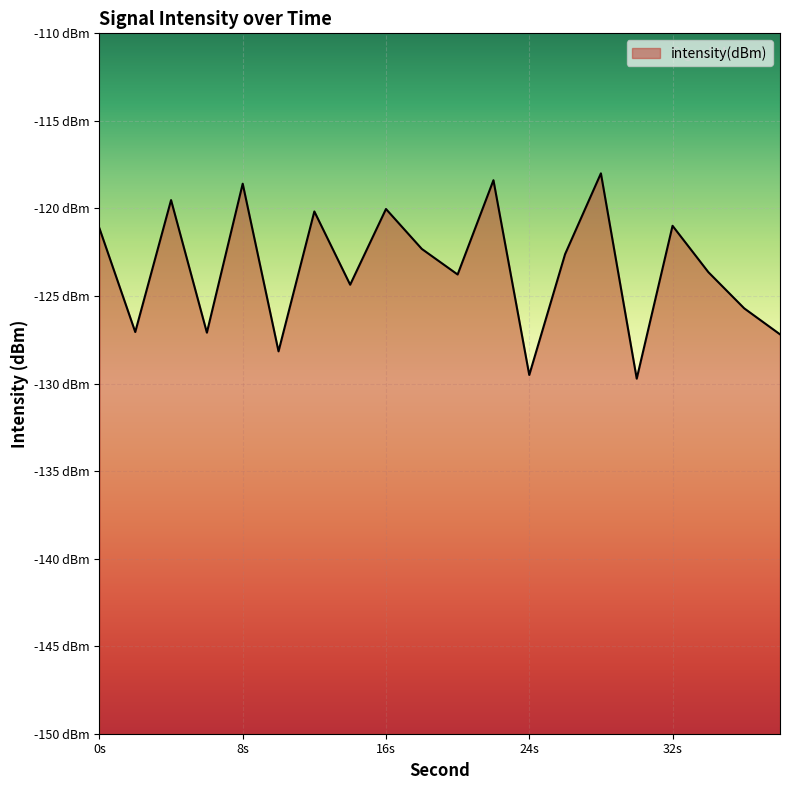

Does the chart display data point markers on the line(s)?

No